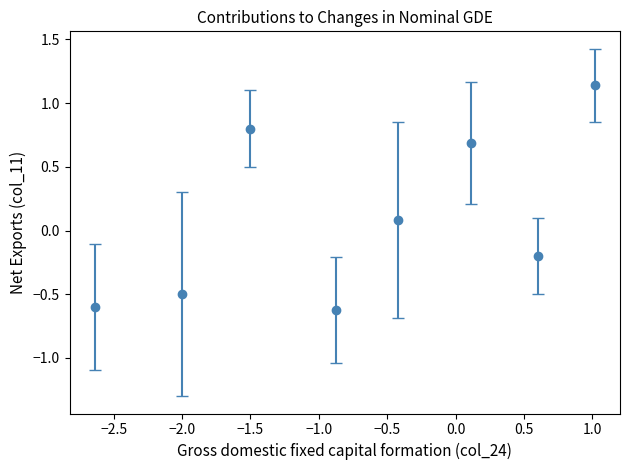

What is the value of the 7th point from the left?

-0.2